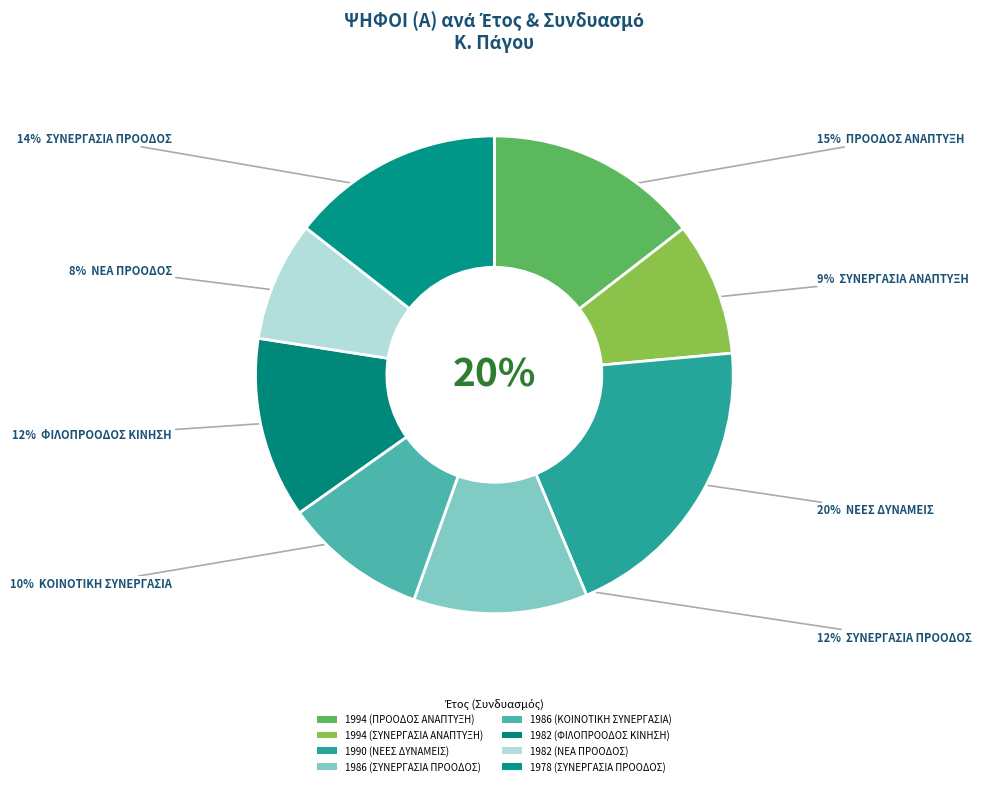

What is the smallest slice in the pie chart?

1982 (ΝΕΑ ΠΡΟΟΔΟΣ)